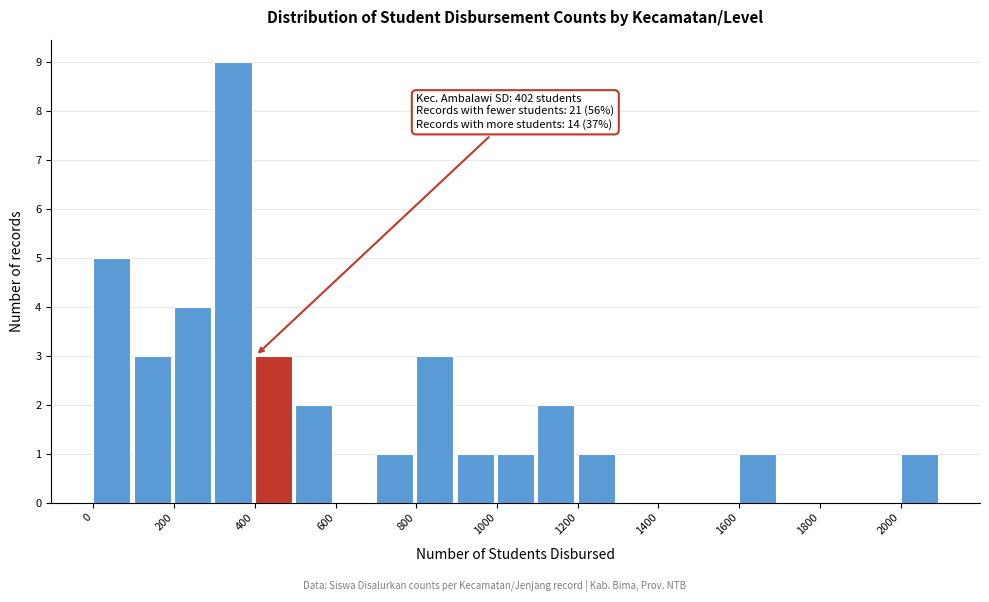

Which range on the x-axis has the tallest bar?

300 to 400